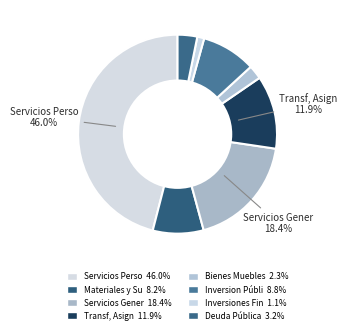

Which category has the biggest portion of the pie?

Servicios Perso